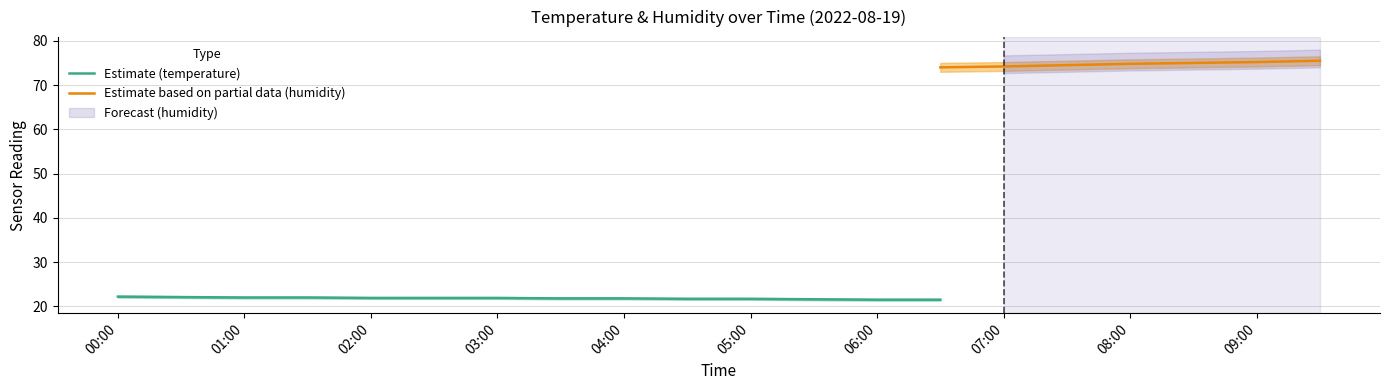

Which series has the largest range (max minus min)?

humidity